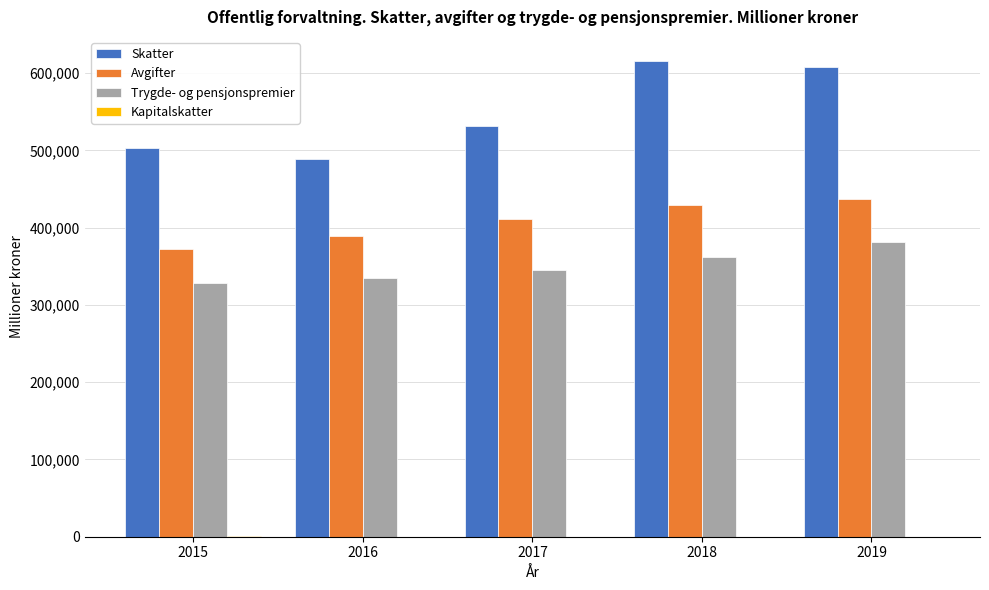

The value of Skatter at 2016 is 489016. True or false?

True